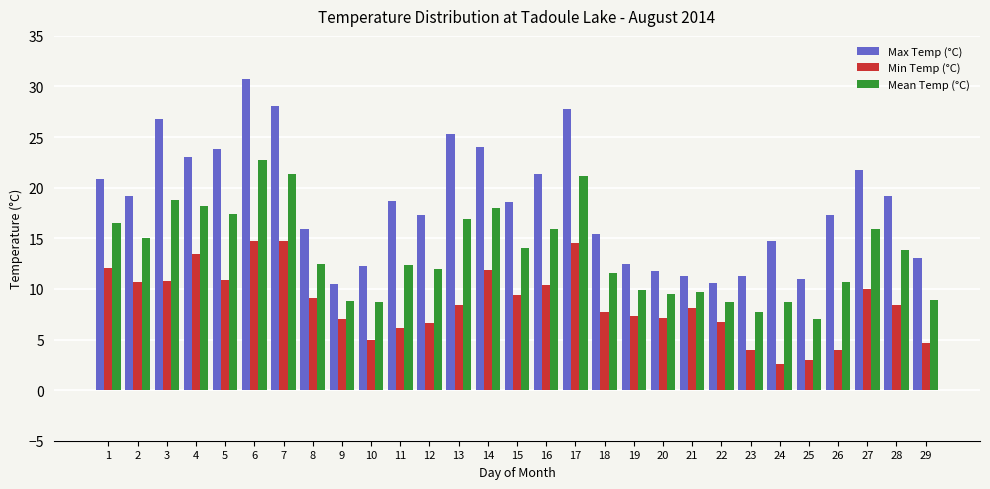

How many values in the Max Temp (°C) series are below 18?

14